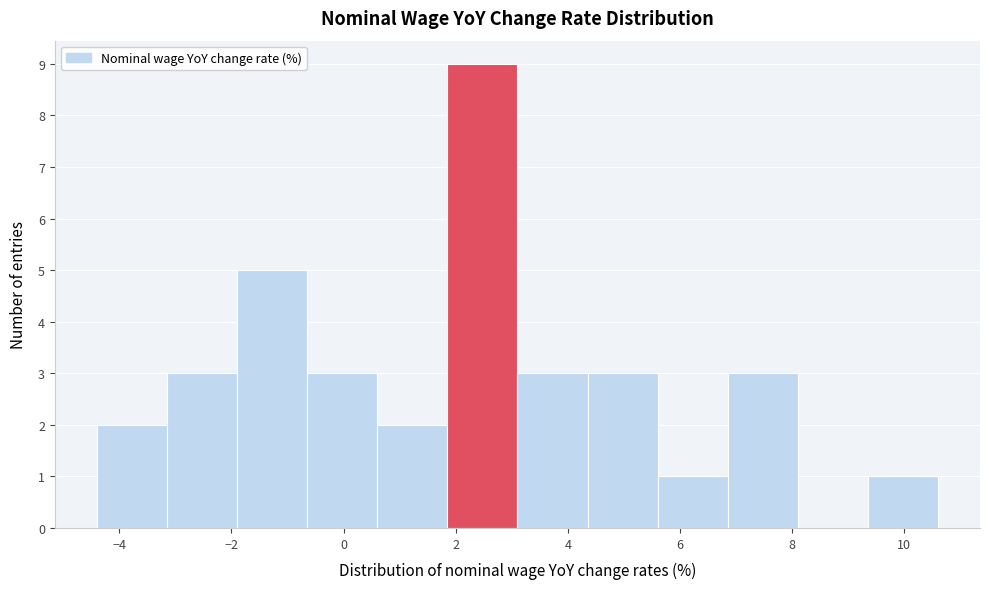

Reading left to right, list every bar in this chart as the range it spans on the x-axis followed by its height. Neither the bar edges nor the heights are printed on the chart, so give them approximately, as read against the axes.

-4.40 to -3.15: 2
-3.15 to -1.90: 3
-1.90 to -0.65: 5
-0.65 to 0.60: 3
0.60 to 1.85: 2
1.85 to 3.10: 9
3.10 to 4.35: 3
4.35 to 5.60: 3
5.60 to 6.85: 1
6.85 to 8.10: 3
8.10 to 9.35: 0
9.35 to 10.60: 1